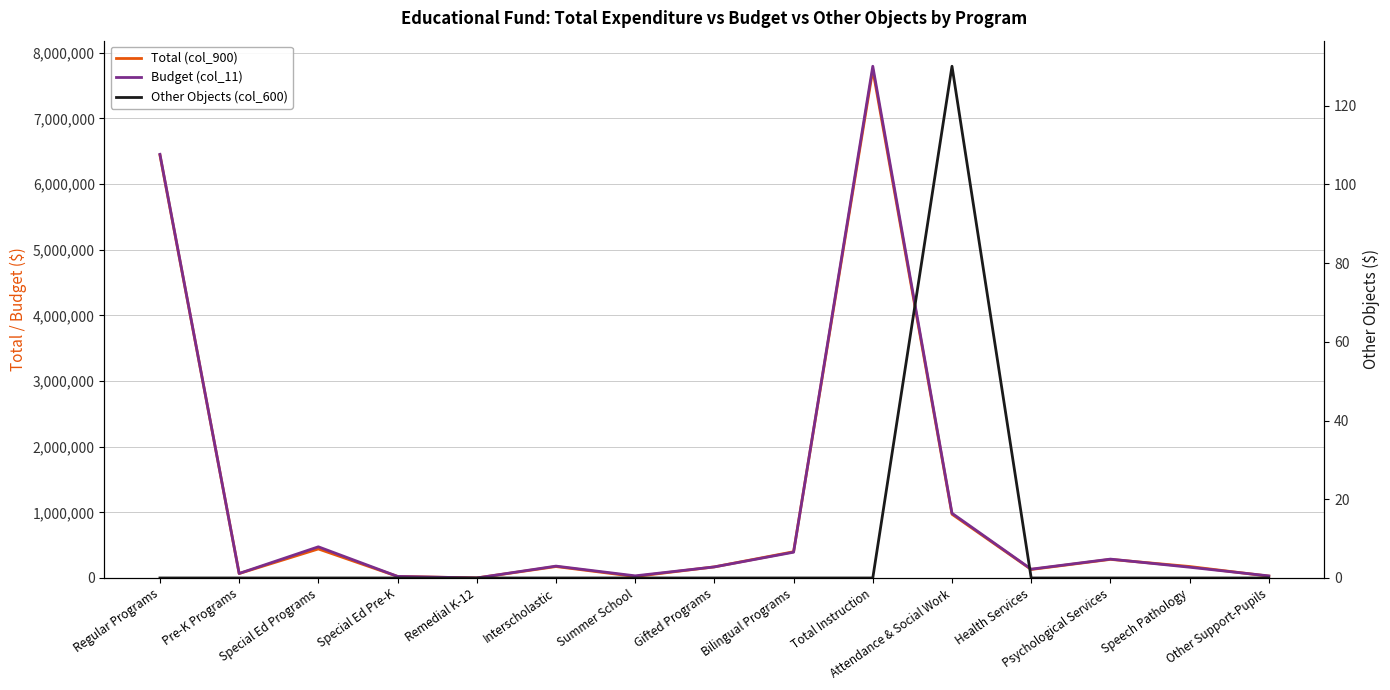

True or false: Budget (col_11) has a value of 705597 at Special Ed Programs.

False